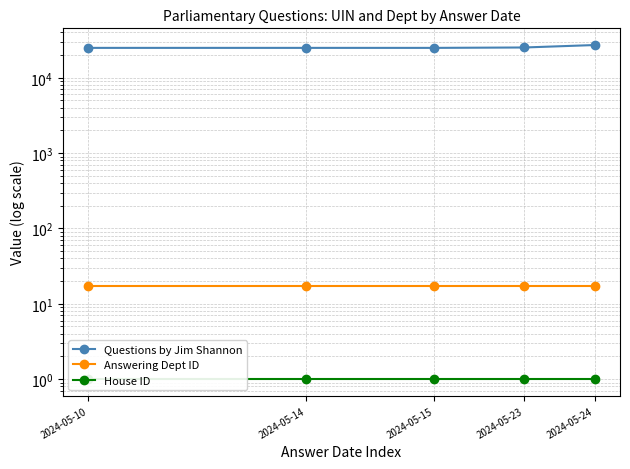

What is the value of the Answering Dept ID point at the 5th from the left?

17.0